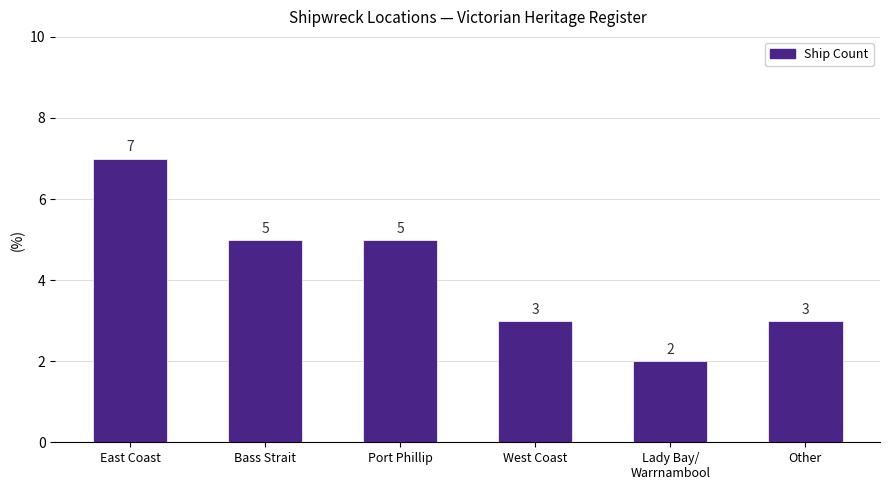

What is the label of the 3rd bar from the left?

Port Phillip